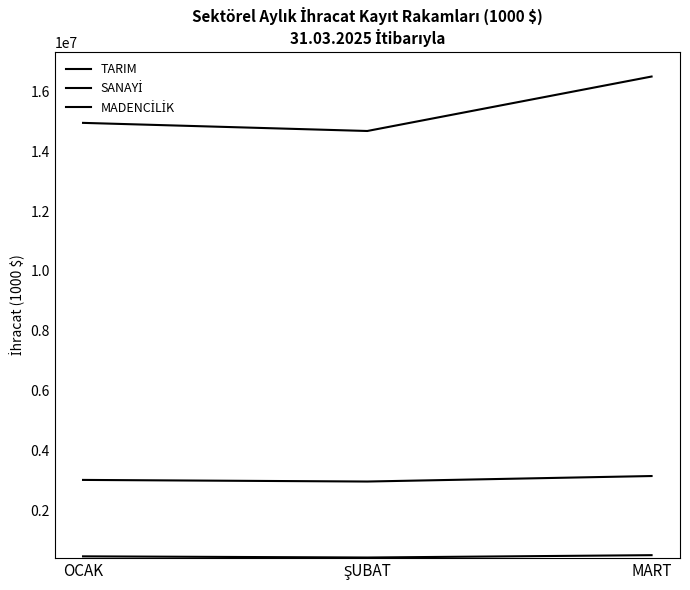

Does the chart display data point markers on the line(s)?

No